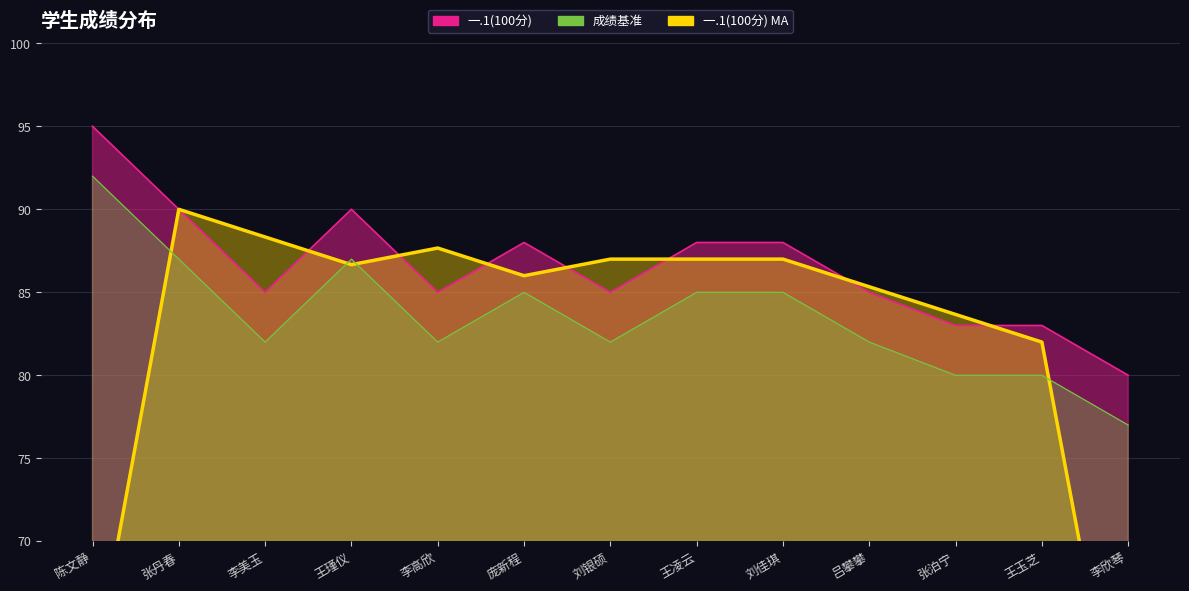

Rank the categories by value from highest to lowest.

陈文静, 张丹春, 王瑾仪, 庞新程, 王凌云, 刘佳琪, 李美玉, 李高欣, 刘银硕, 吕攀攀, 张泊宁, 王玉芝, 李欣琴